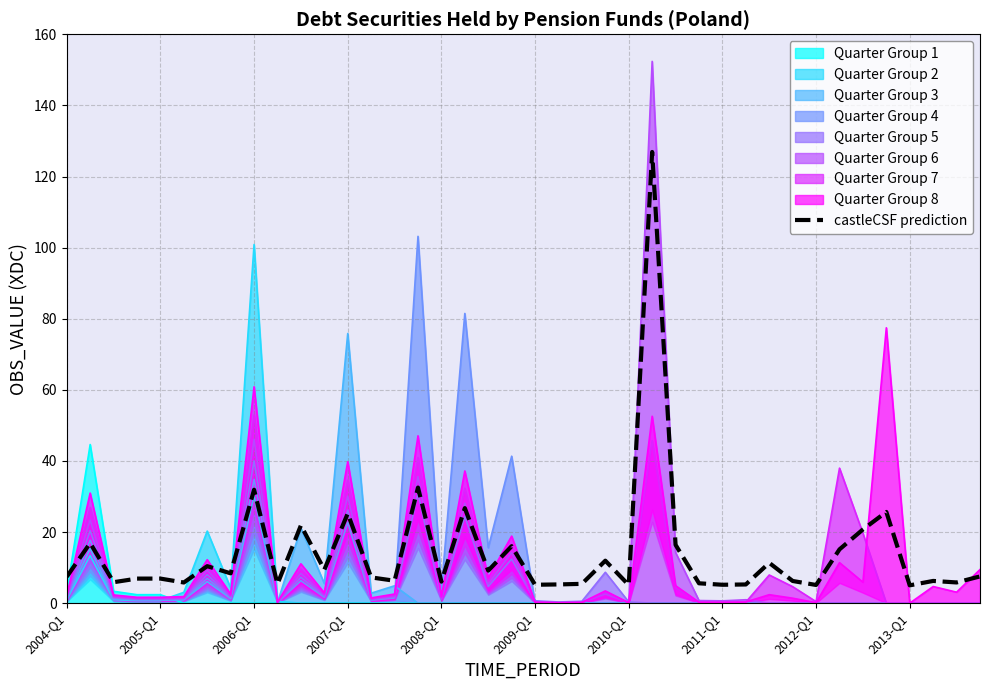

What is the difference between the values at 15 and 34?

11.8